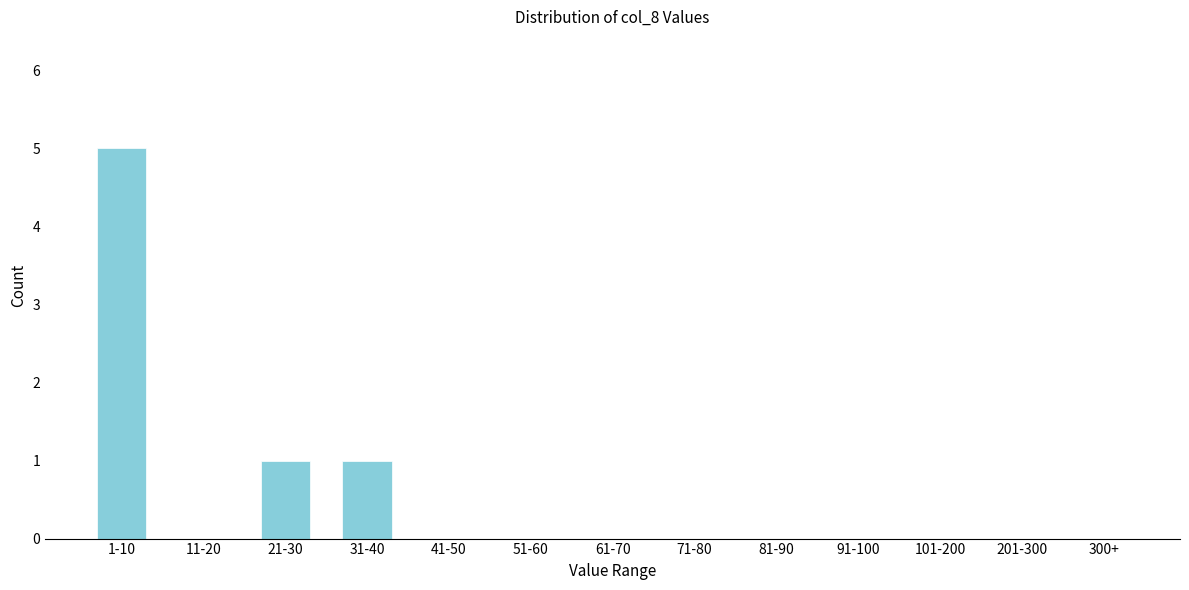

Reading right to left, list all the values displayed in this chart.

300+=0	201-300=0	101-200=0	91-100=0	81-90=0	71-80=0	61-70=0	51-60=0	41-50=0	31-40=1	21-30=1	11-20=0	1-10=5